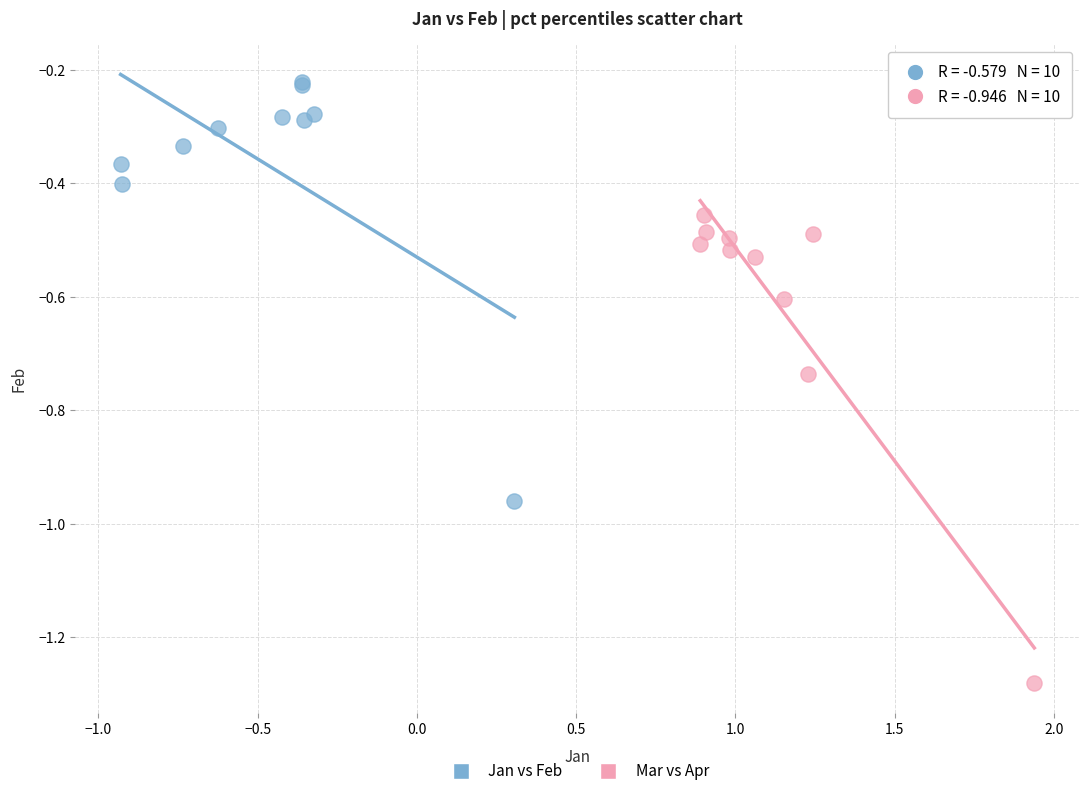

Which series reaches the maximum Y coordinate?

Jan vs Feb